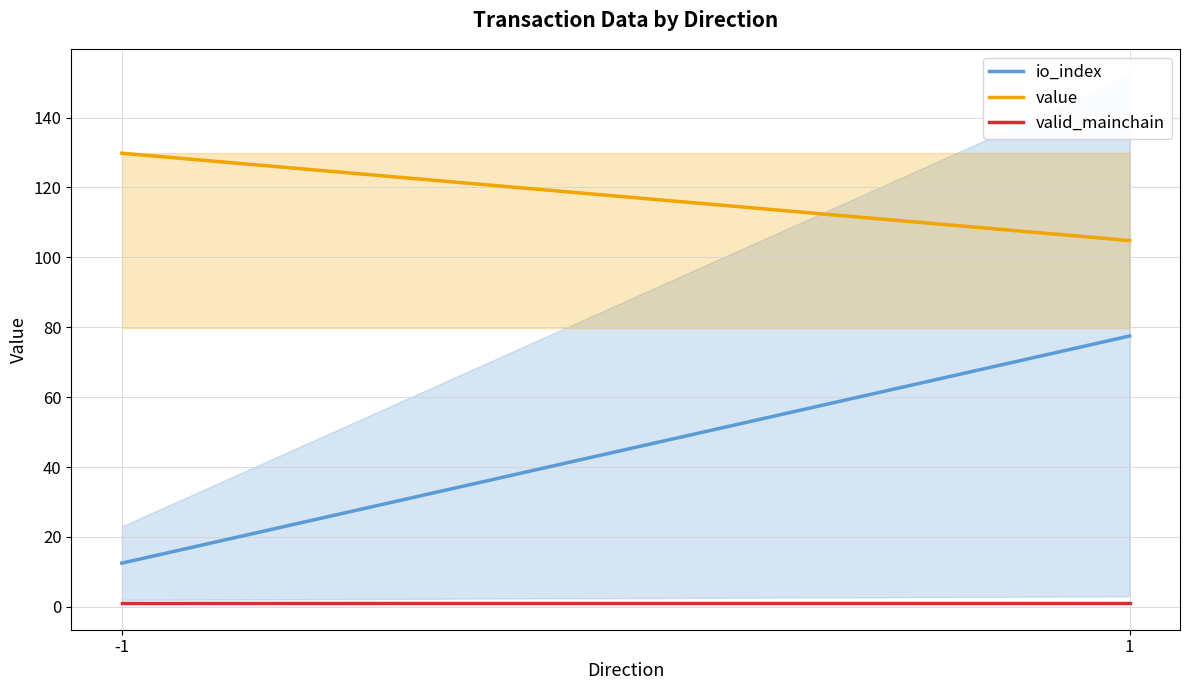

At which category does the chart reach its minimum across all series?

-1